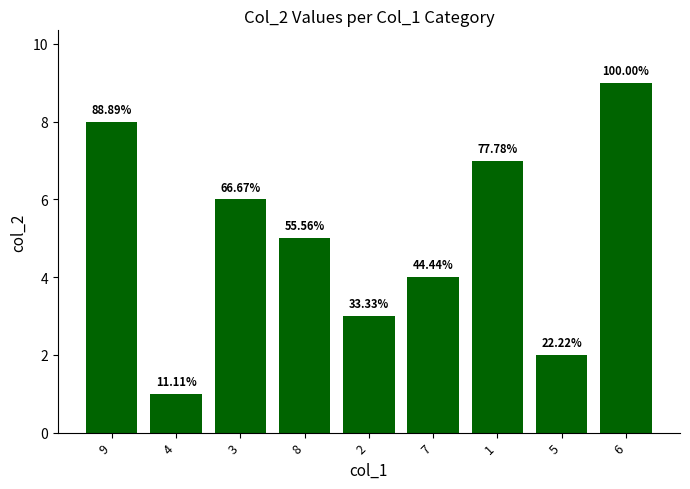

Approximately how many times larger is the value at 6 compared to 8?

1.8